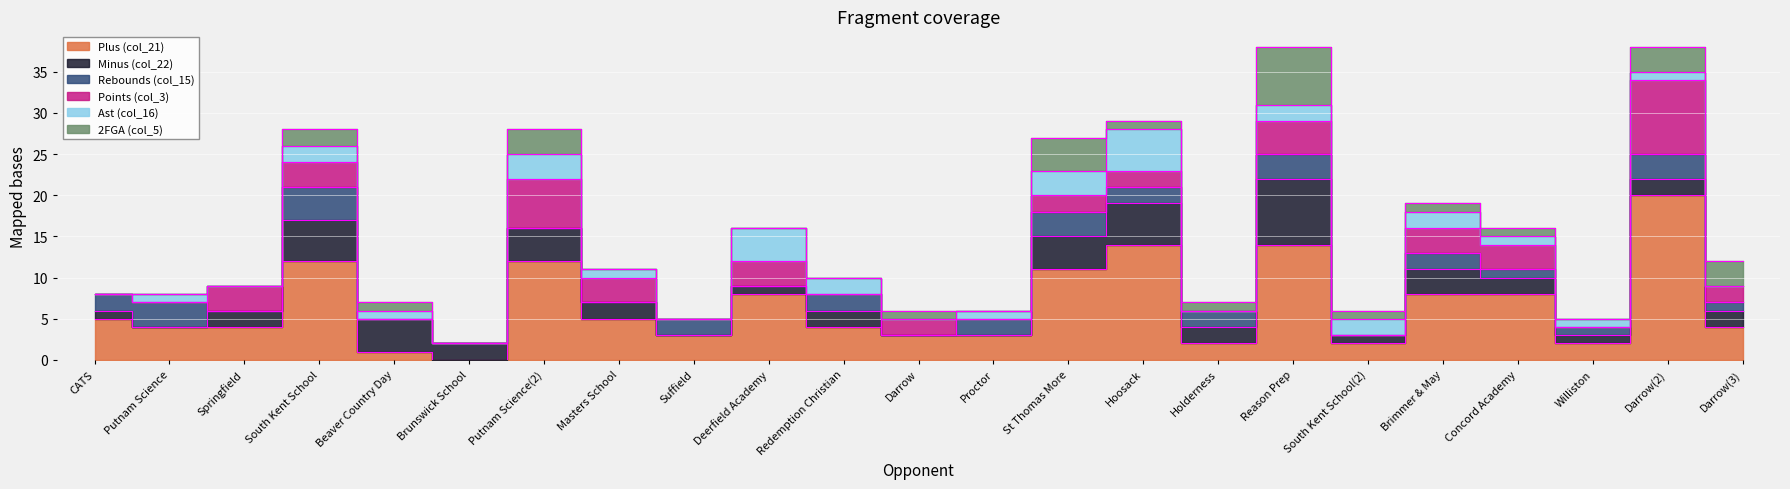

The value of Rebounds (col_15) at Hoosack is 2. True or false?

True